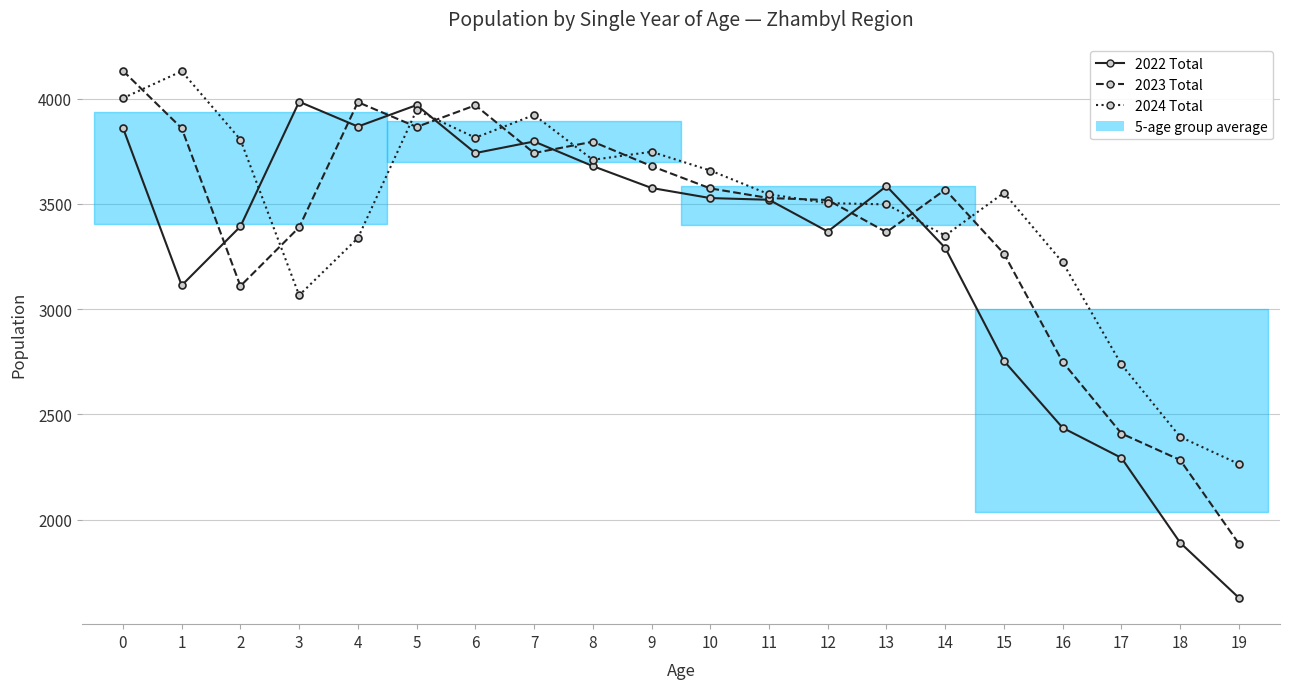

Does the chart have visible grid lines?

Yes